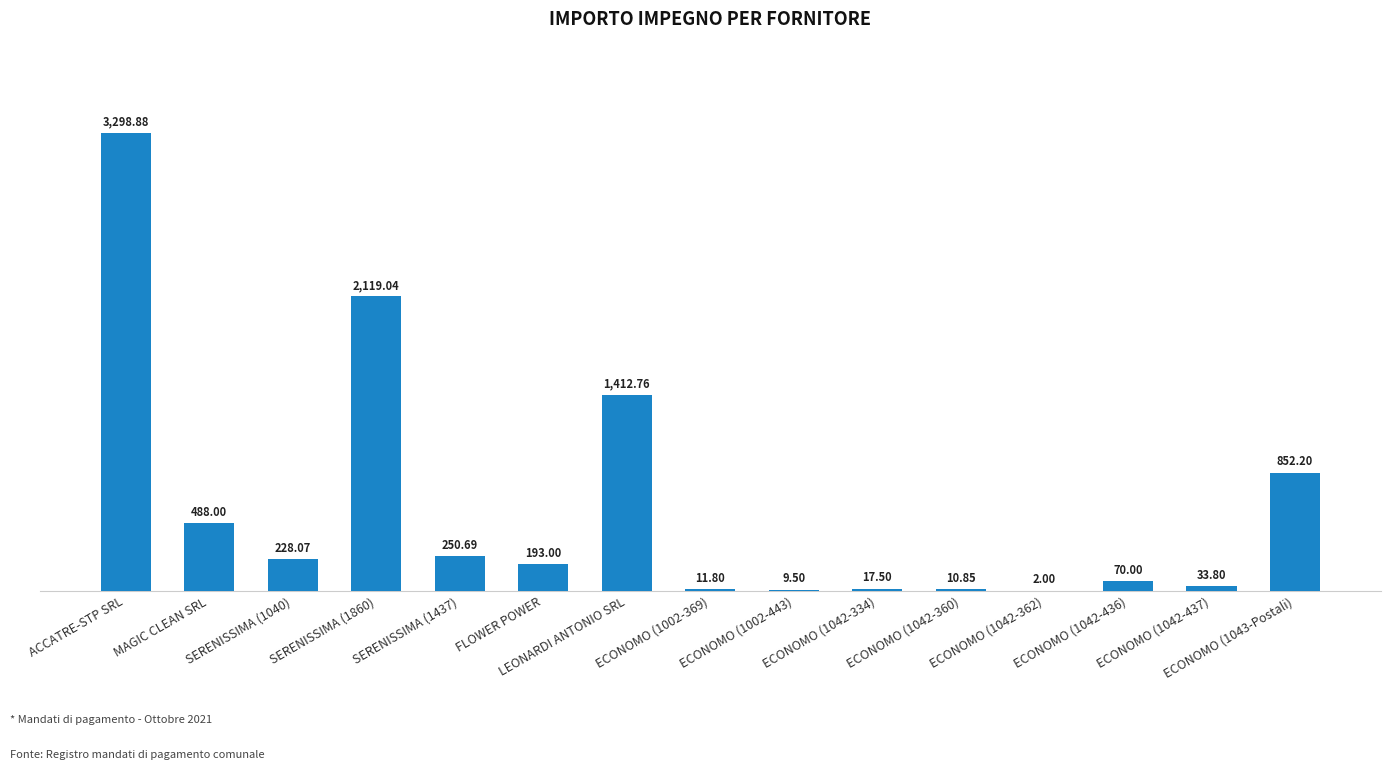

The value at ECONOMO (1043-Postali) is 1227.7. True or false?

False